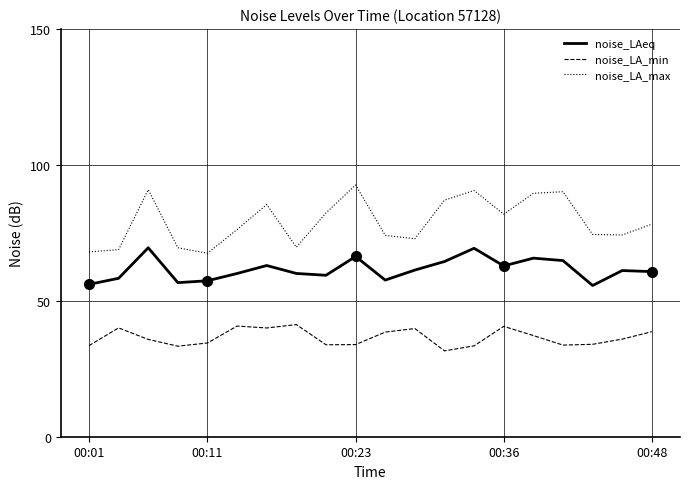

What is the difference between the second highest and second lowest values in the noise_LA_min series?

7.4